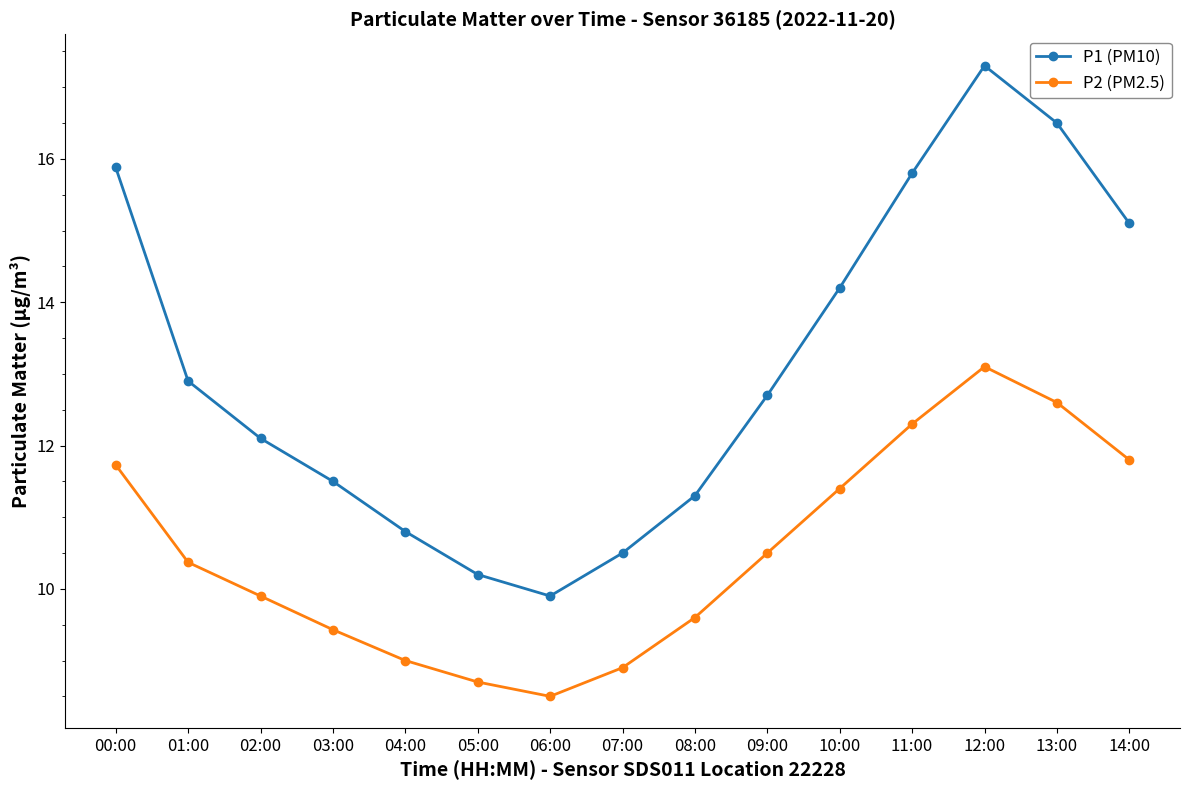

Between 03:00 and 12:00, which series saw the biggest shift?

P1 (PM10)